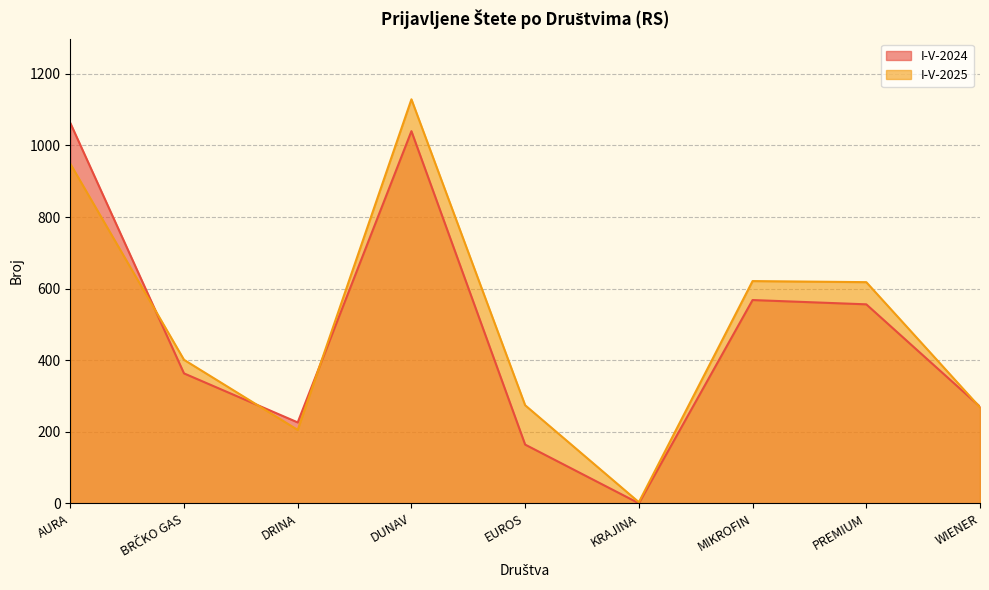

What is the value of the I-V-2024 point at the 3rd from the left?

226